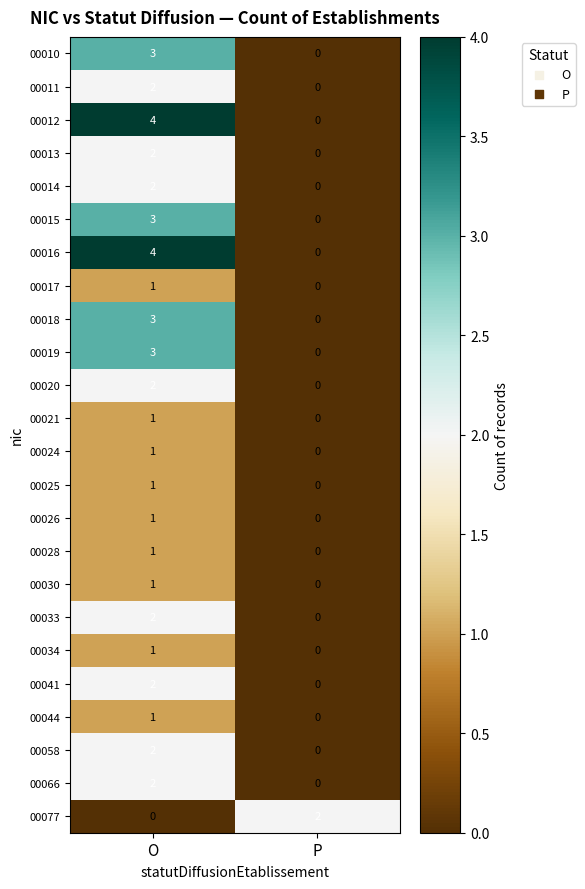

The value of 00021 at P is 1. True or false?

False